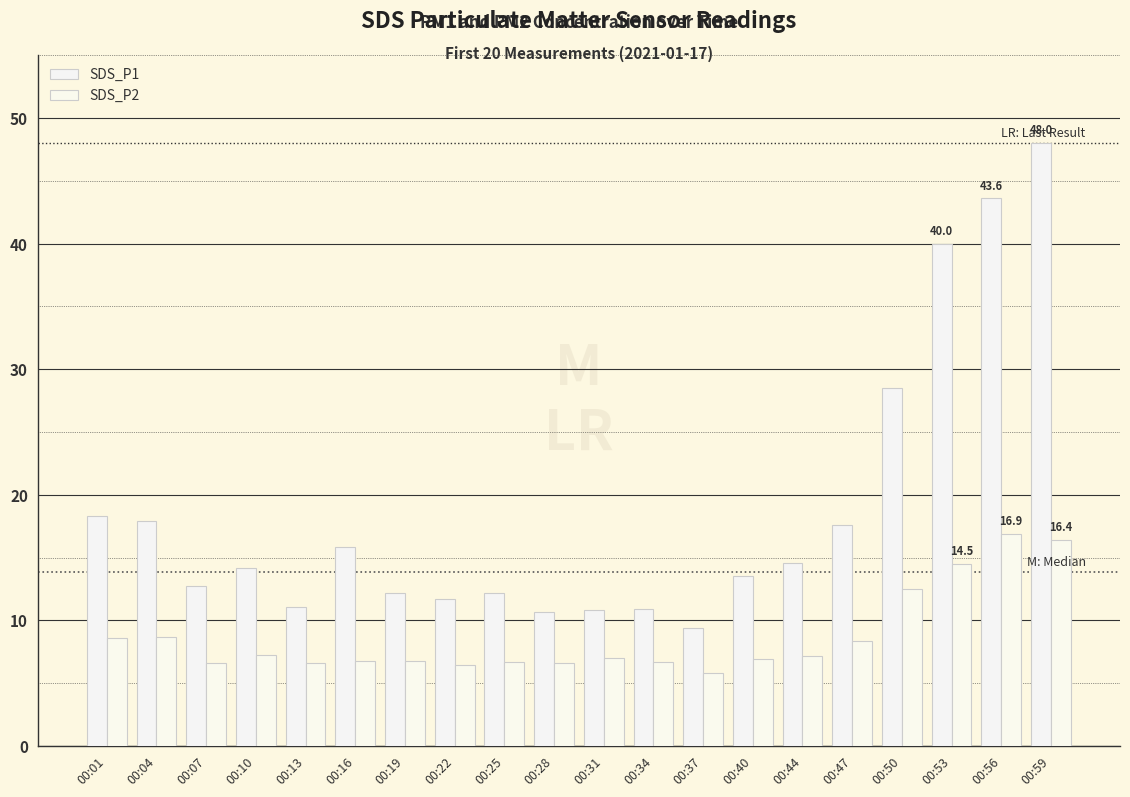

At how many categories does at least one series exceed 23?

4